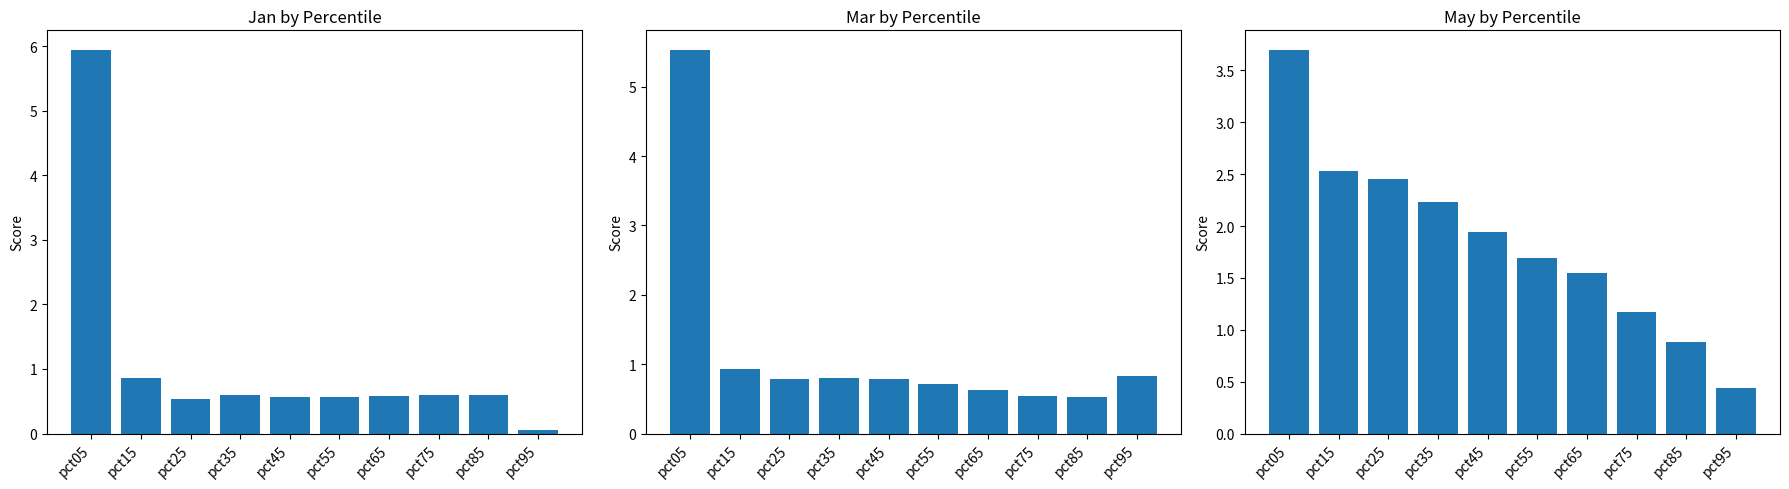

Rank the series by their maximum value, from highest to lowest.

Jan, Mar, May